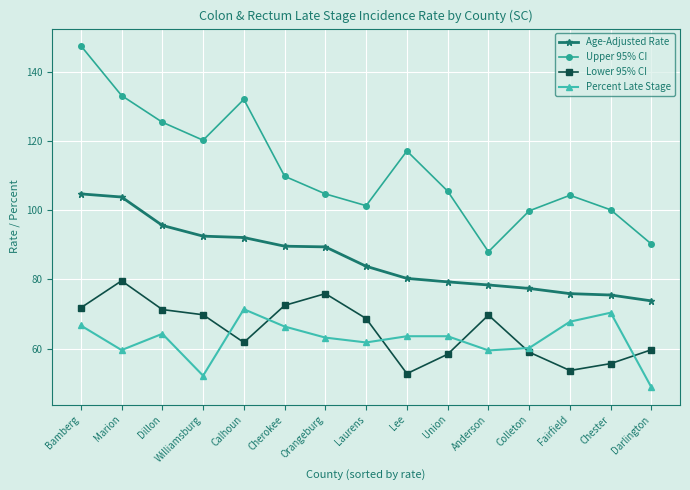

What is the highest value of the Age-Adjusted Rate series?

104.7